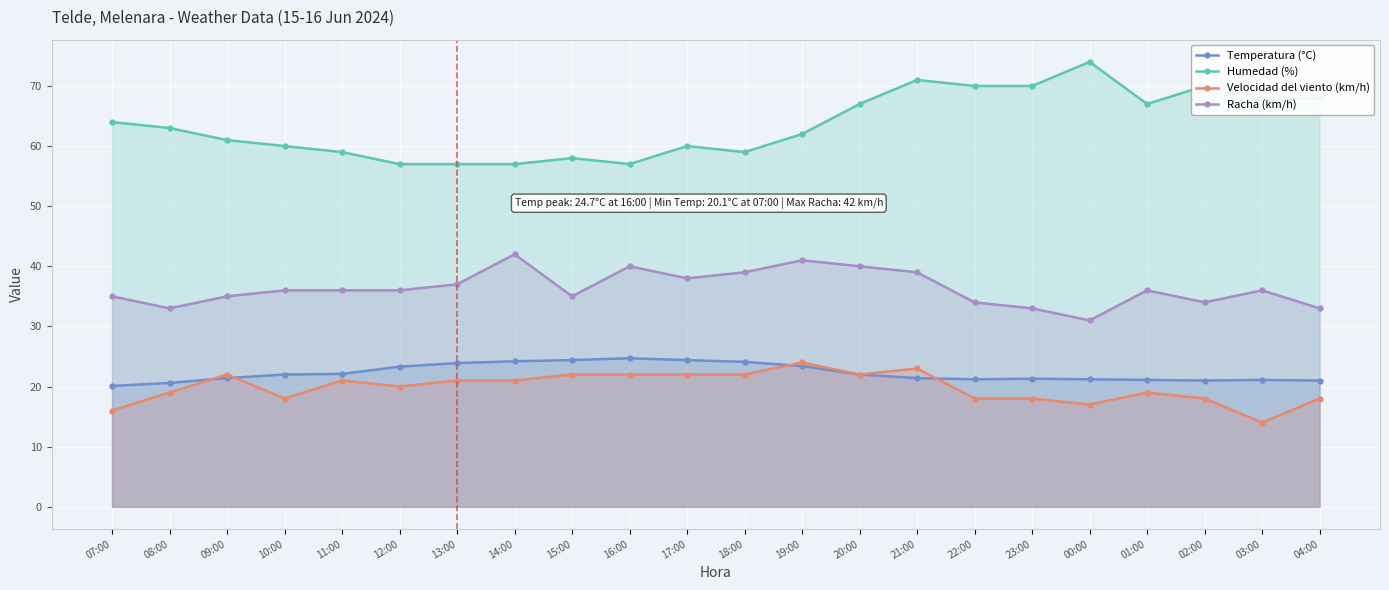

How many interior local valleys does the Racha (km/h) series have?

5